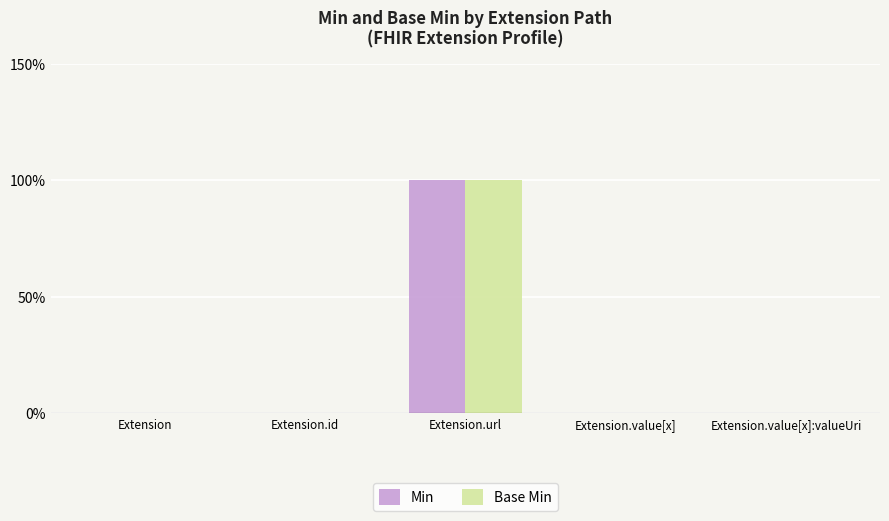

What are all the series names shown in the legend?

Min, Base Min